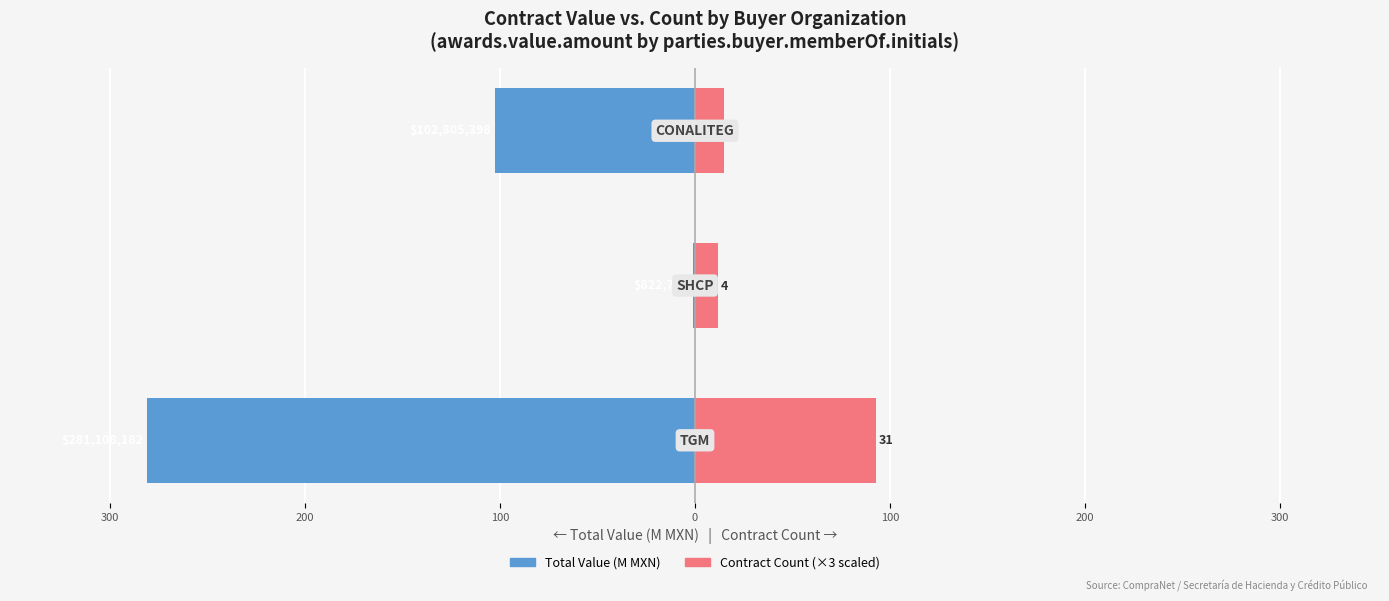

What is the difference between the second highest and minimum values in the Contract Count (×3) series?

3.0